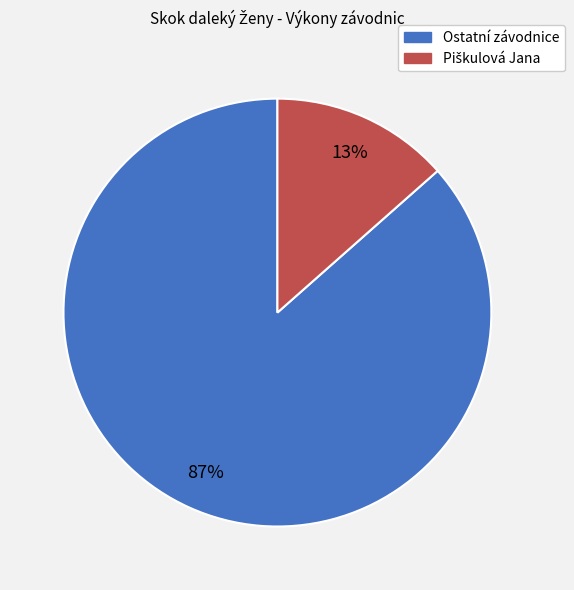

To the nearest percent, what is the average slice percentage?

50%